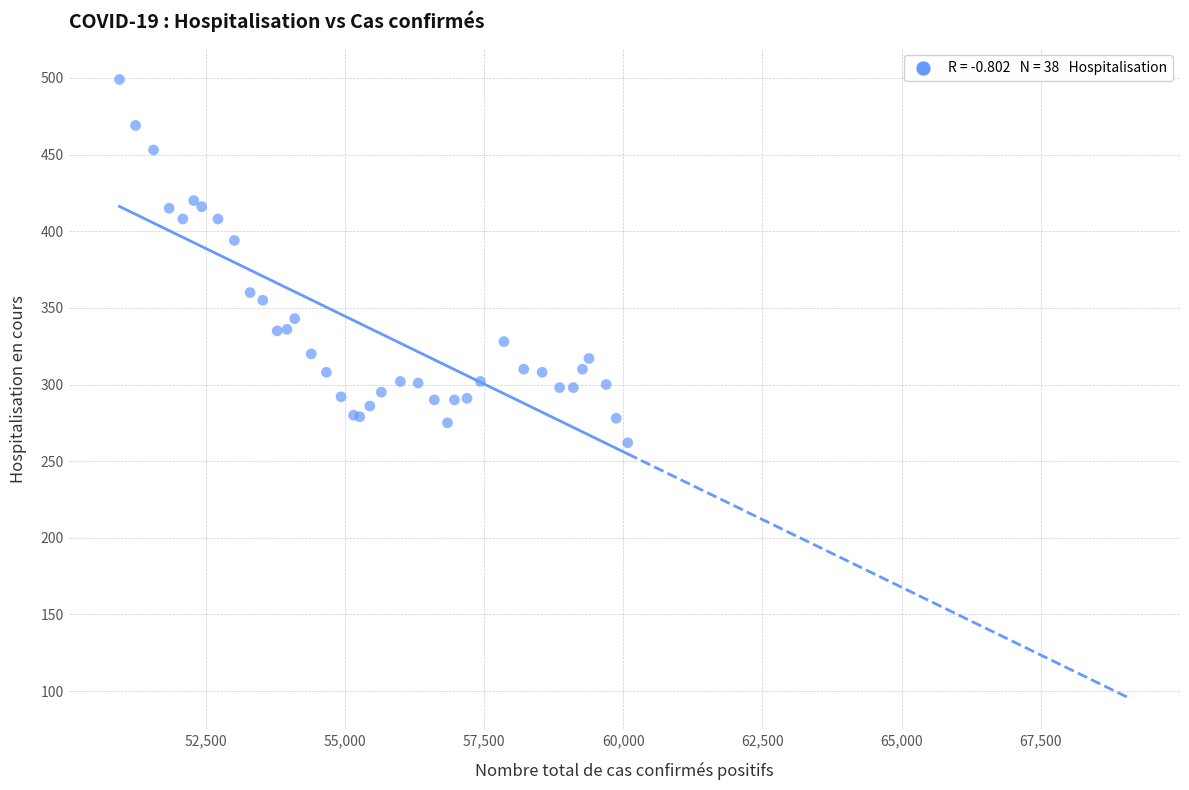

What Y value in the scatter plot is closest to 380?

394